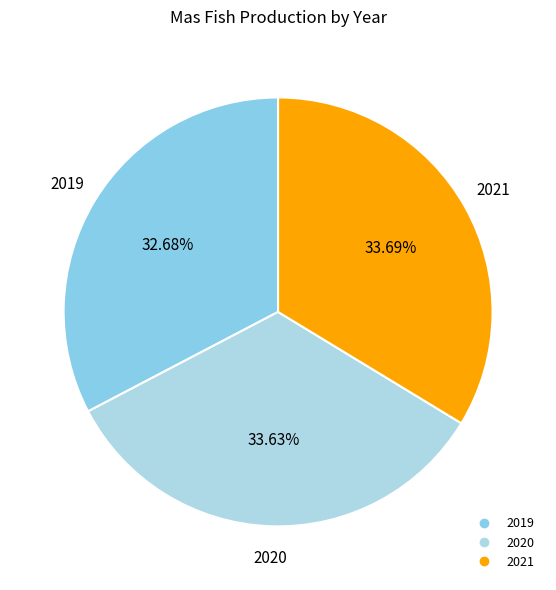

Is 2019 the majority of the pie?

No